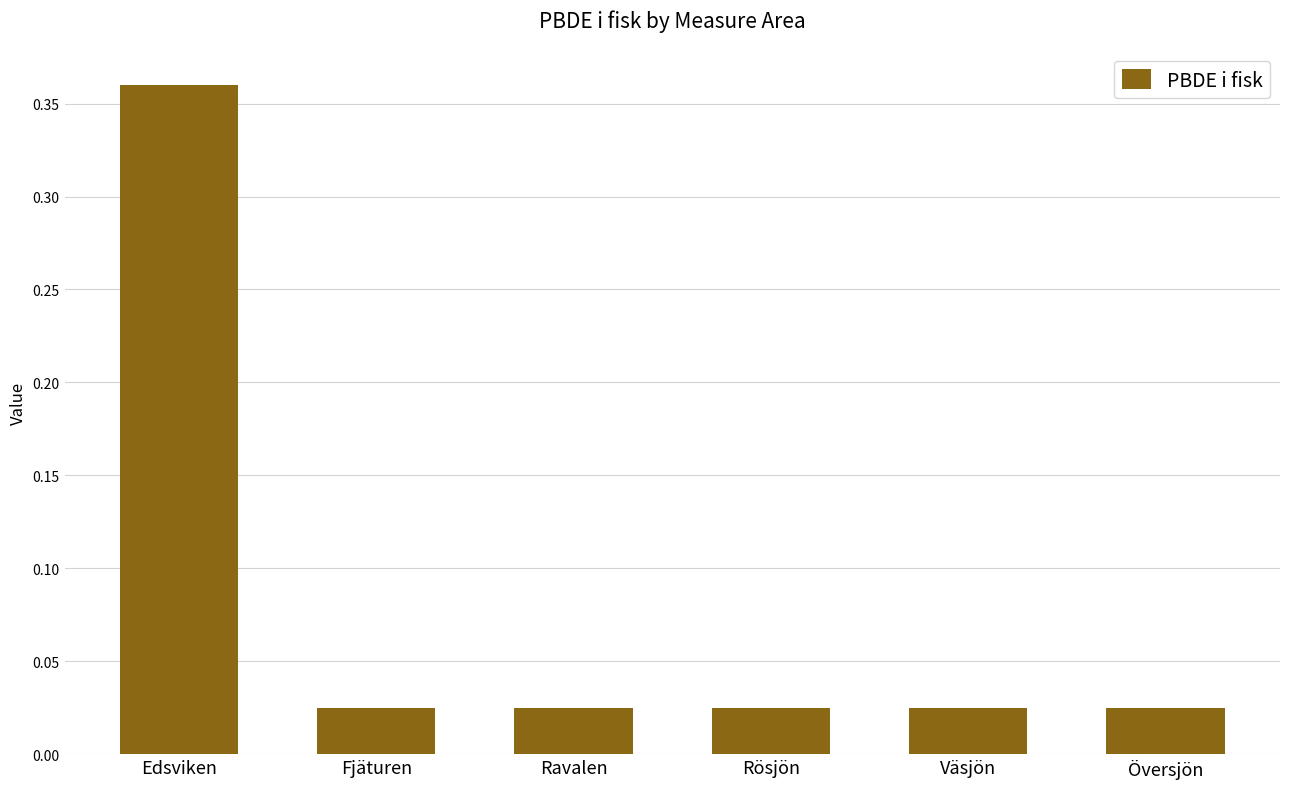

What position from the left is Ravalen?

3